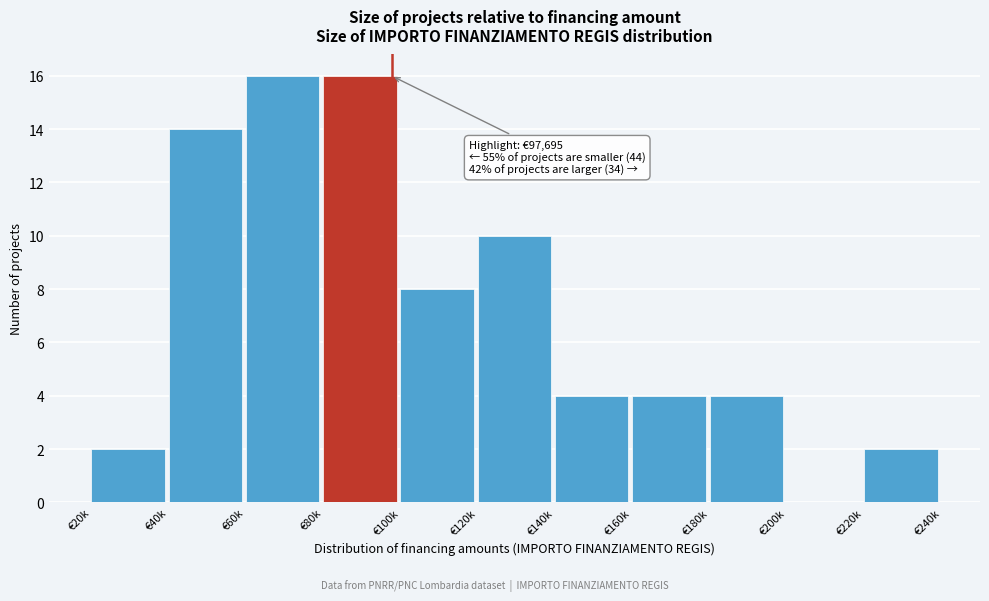

Reading right to left, transcribe all the data shown in this chart.

€220k=2	€200k=0	€180k=4	€160k=4	€140k=4	€120k=10	€100k=8	€80k=16	€60k=16	€40k=14	€20k=2